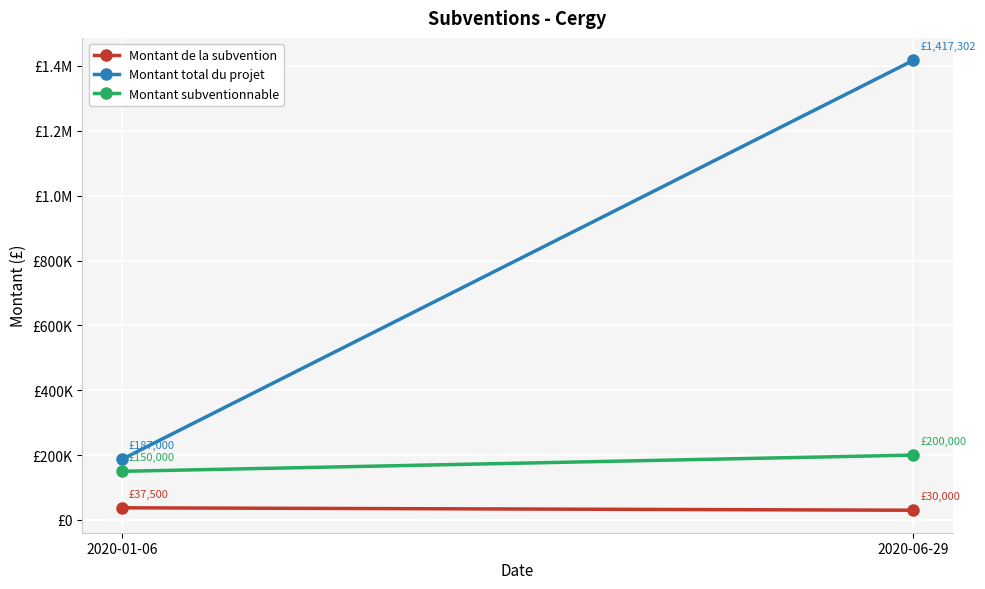

List the series in order of their peak value, highest first.

Montant total du projet, Montant subventionnable, Montant de la subvention